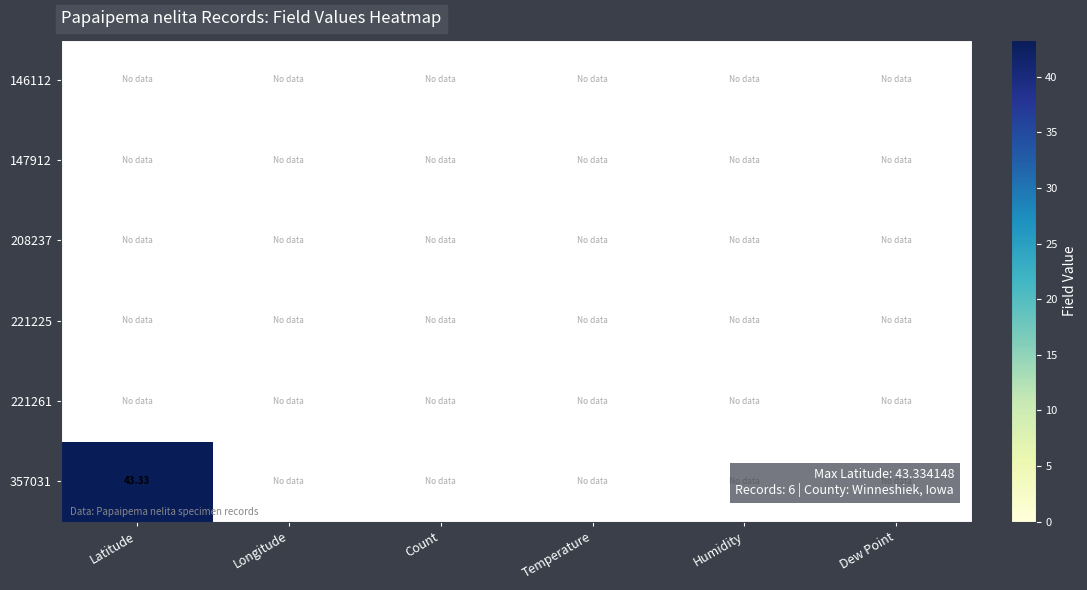

Which series has the largest total across all categories?

357031